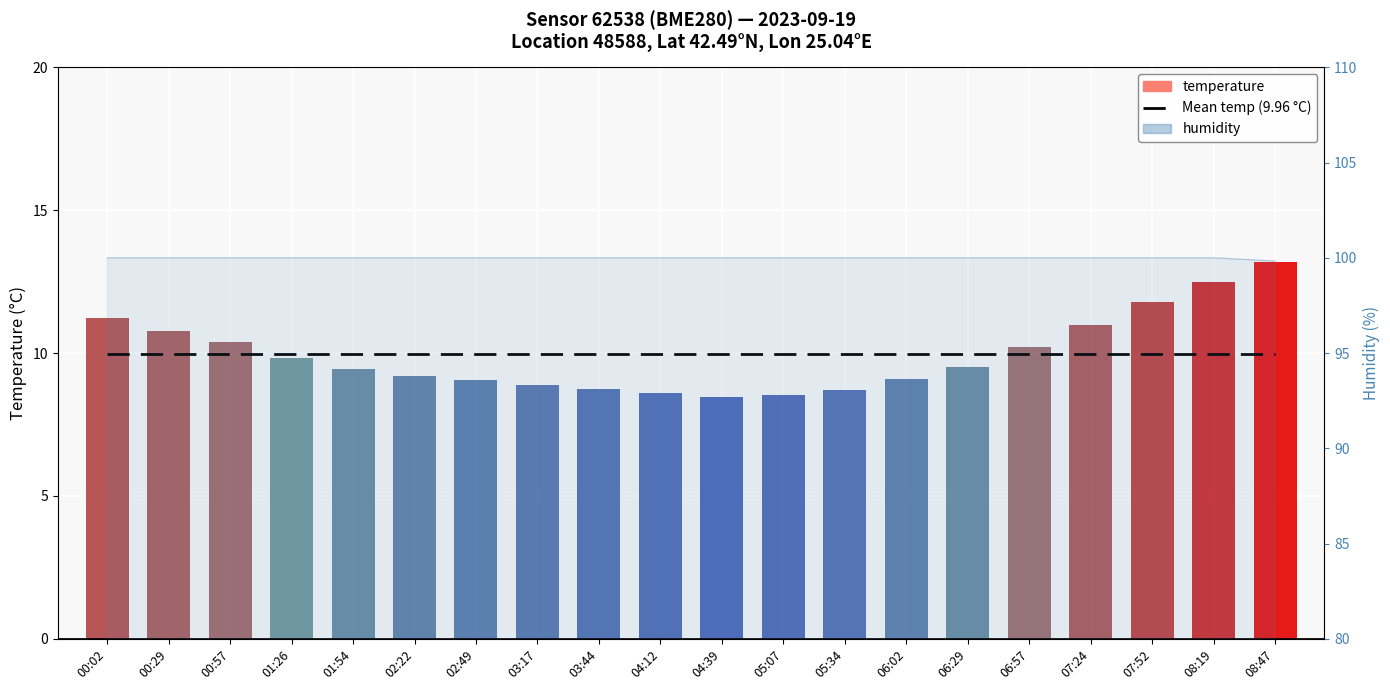

At which category does the chart reach its minimum across all series?

04:39